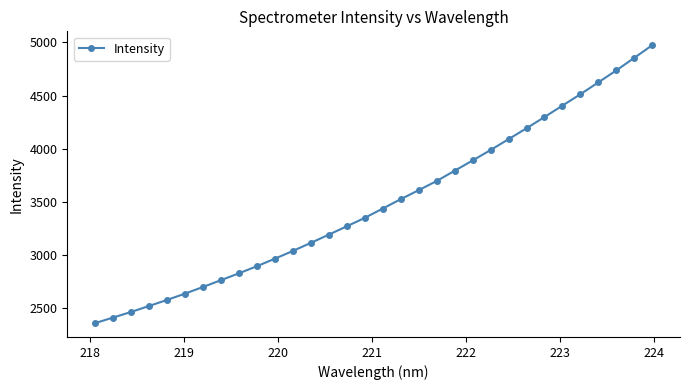

What is the average value?

3493.2